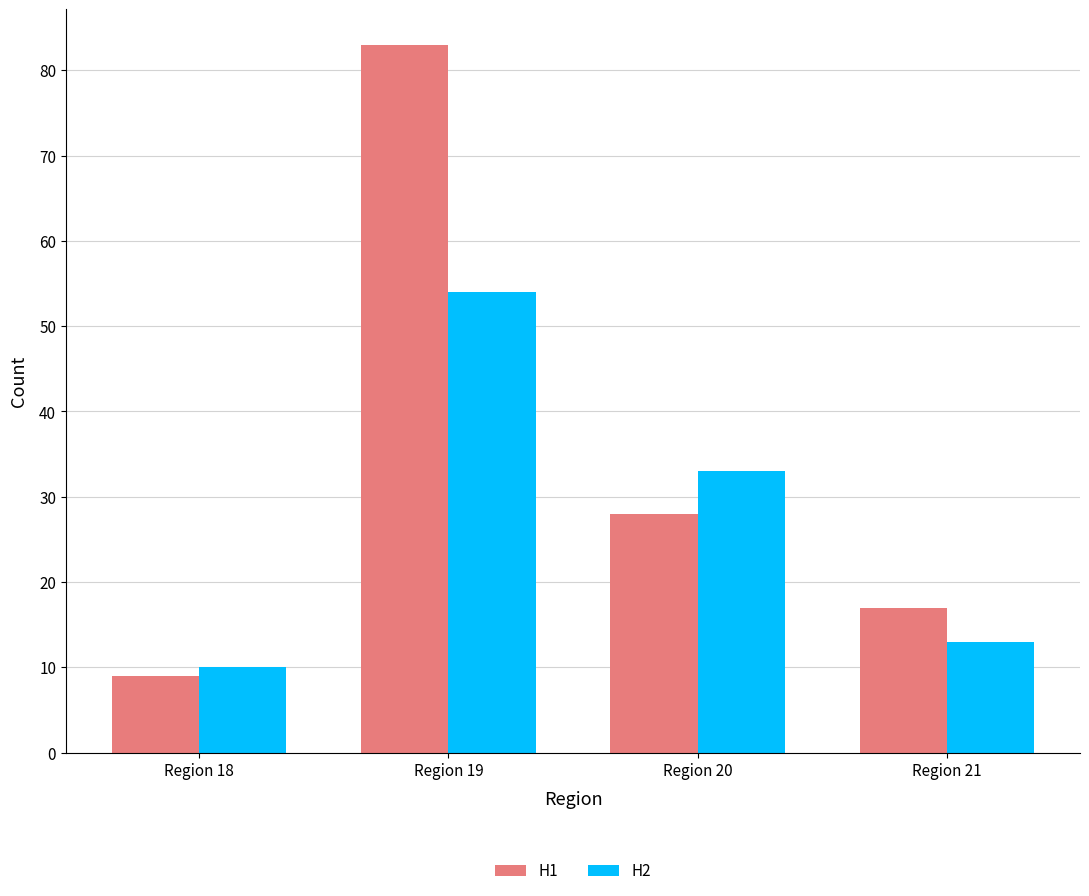

Which label corresponds to the largest value in the chart?

Region 19